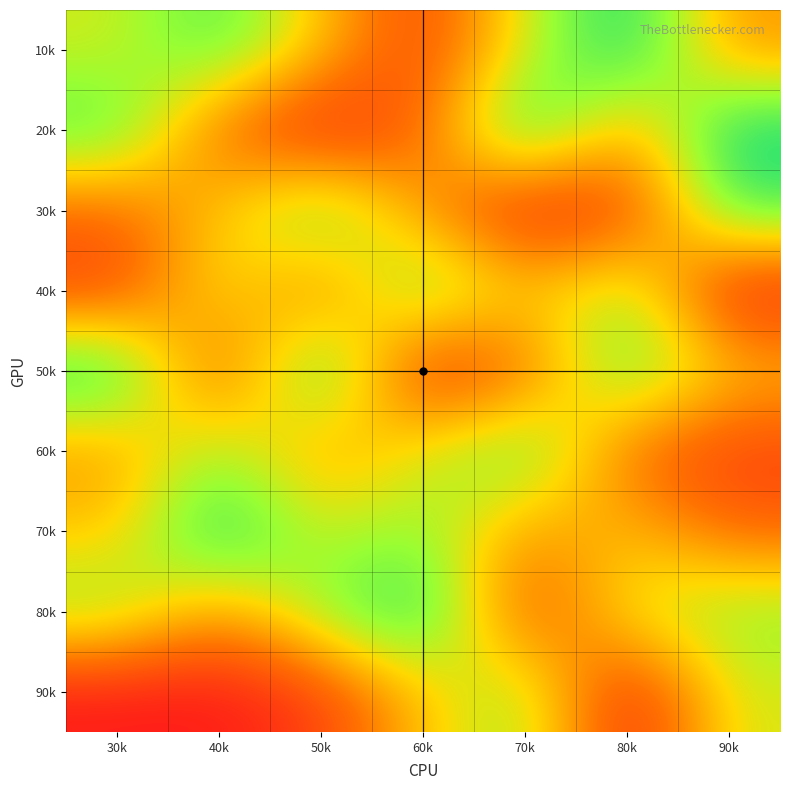

Count the number of data series in this chart.

9